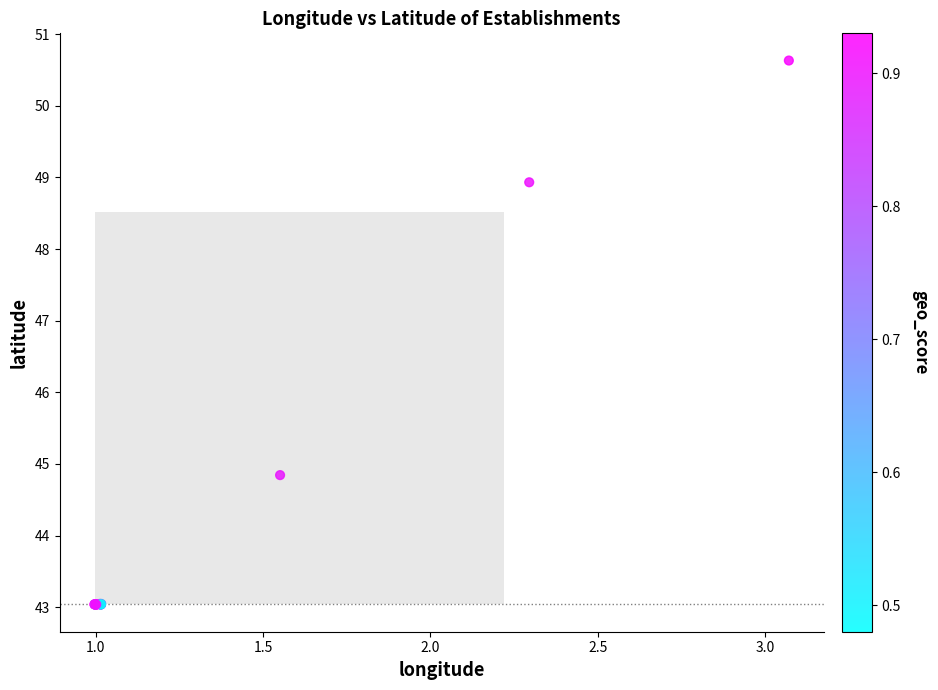

What Y value in the scatter plot is closest to 46?

44.8